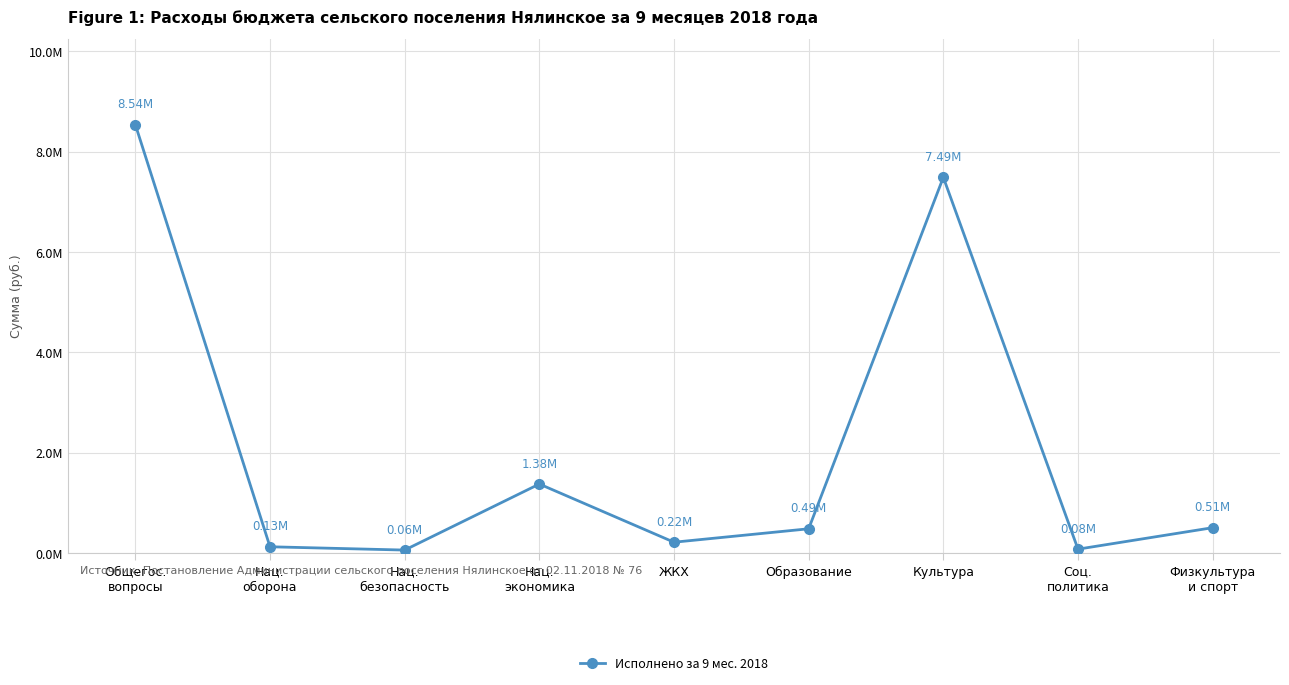

What is the ratio of the value at Нац.
экономика to the value at Образование?

2.8